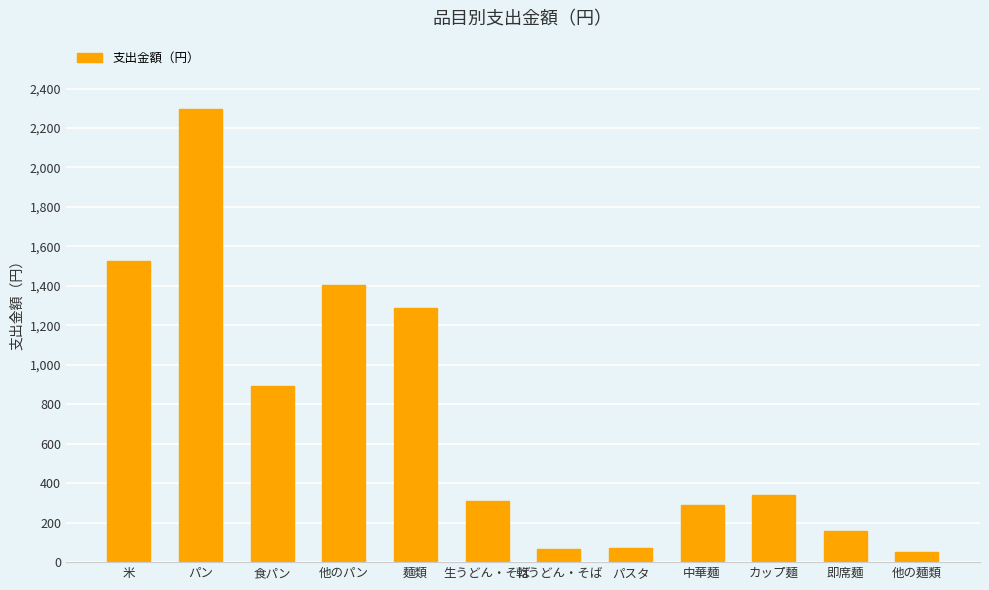

Approximately how many times larger is the value at 麺類 compared to 乾うどん・そば?

19.0